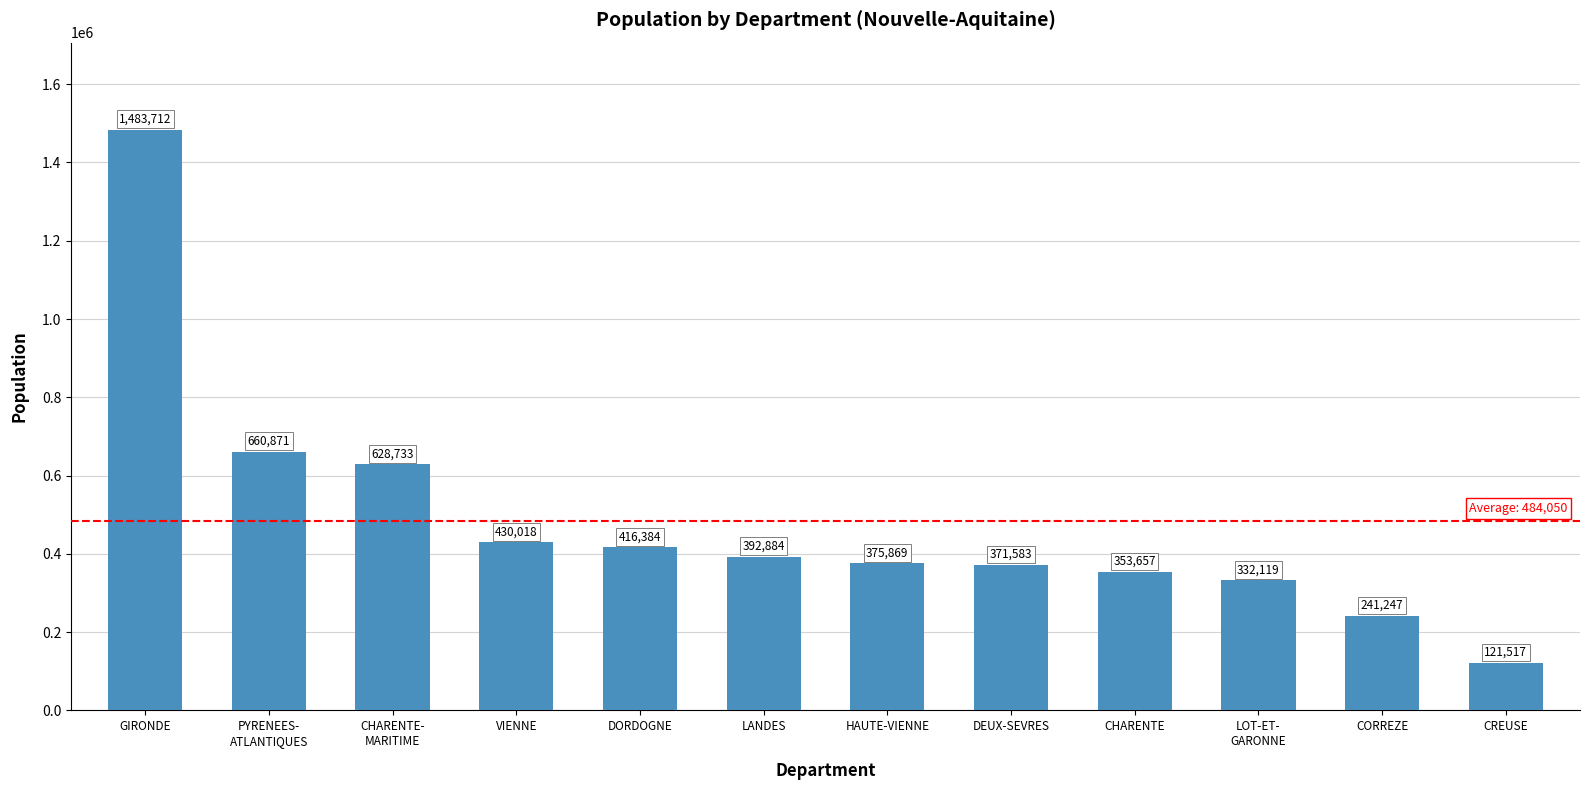

What is the value of the 1st bar from the left?

1483712